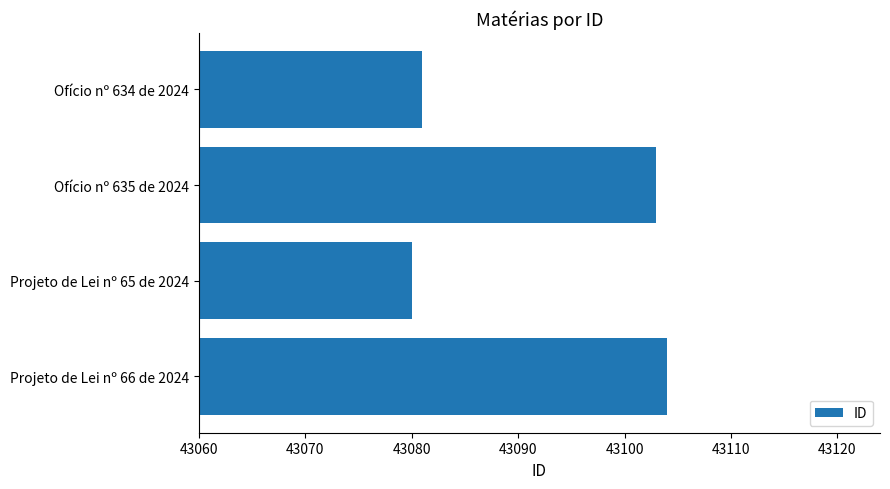

What is the average value?

43092